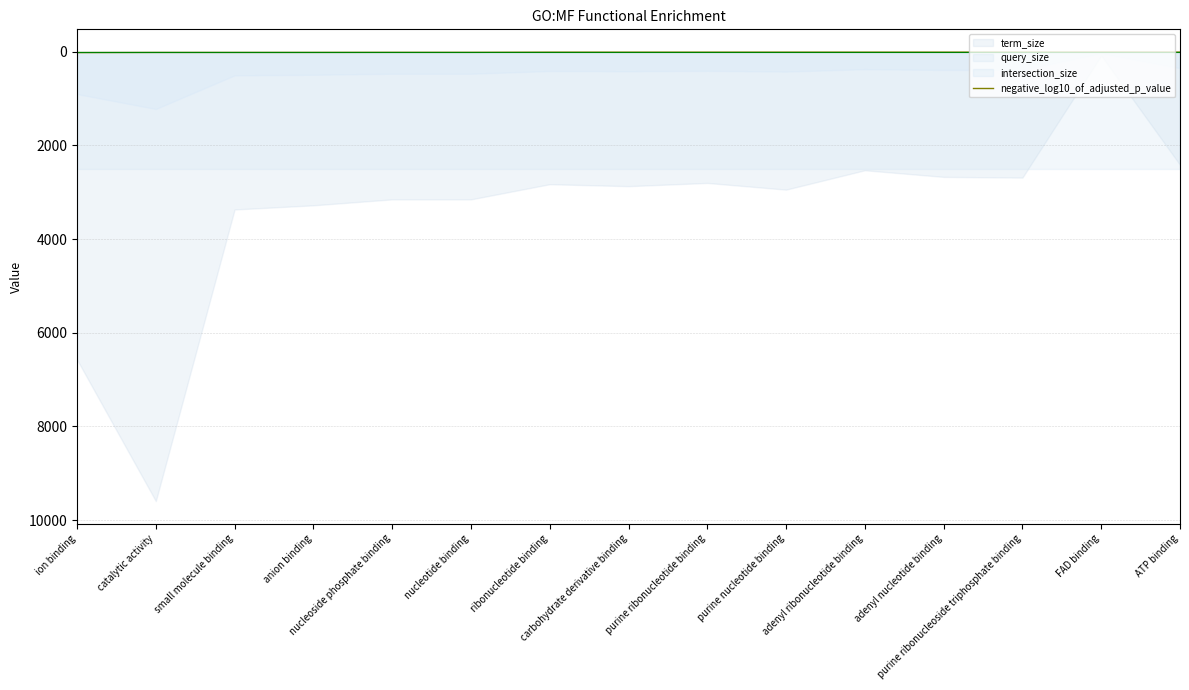

How many lines are shown in the chart?

1